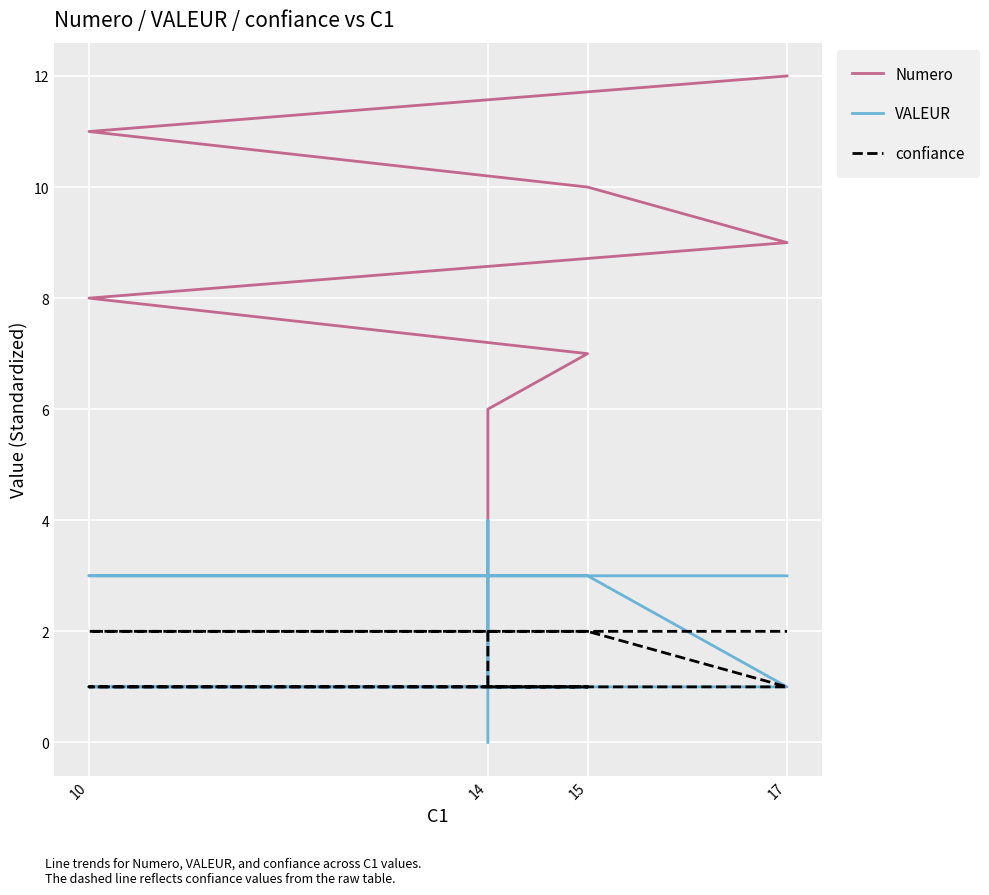

Is the value of VALEUR at 14 greater than the value of confiance at 14?

No